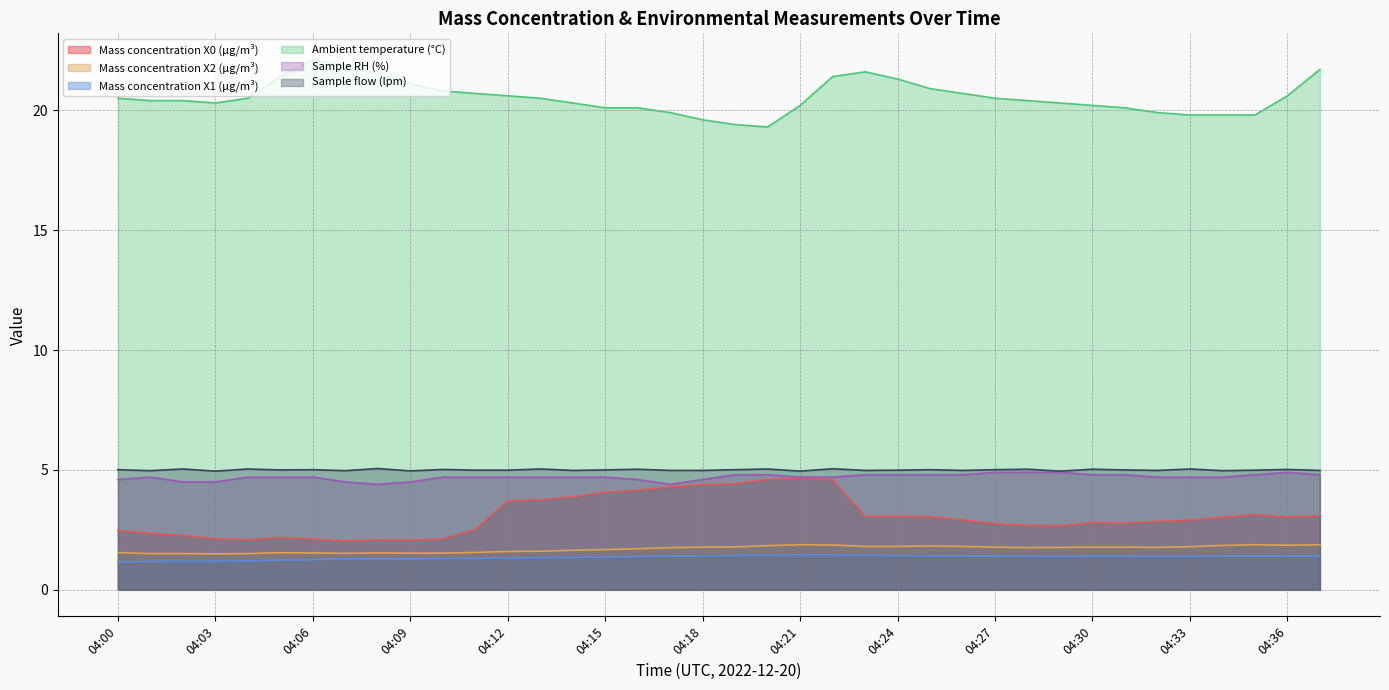

What is the total value across all series at 04:36?

36.8